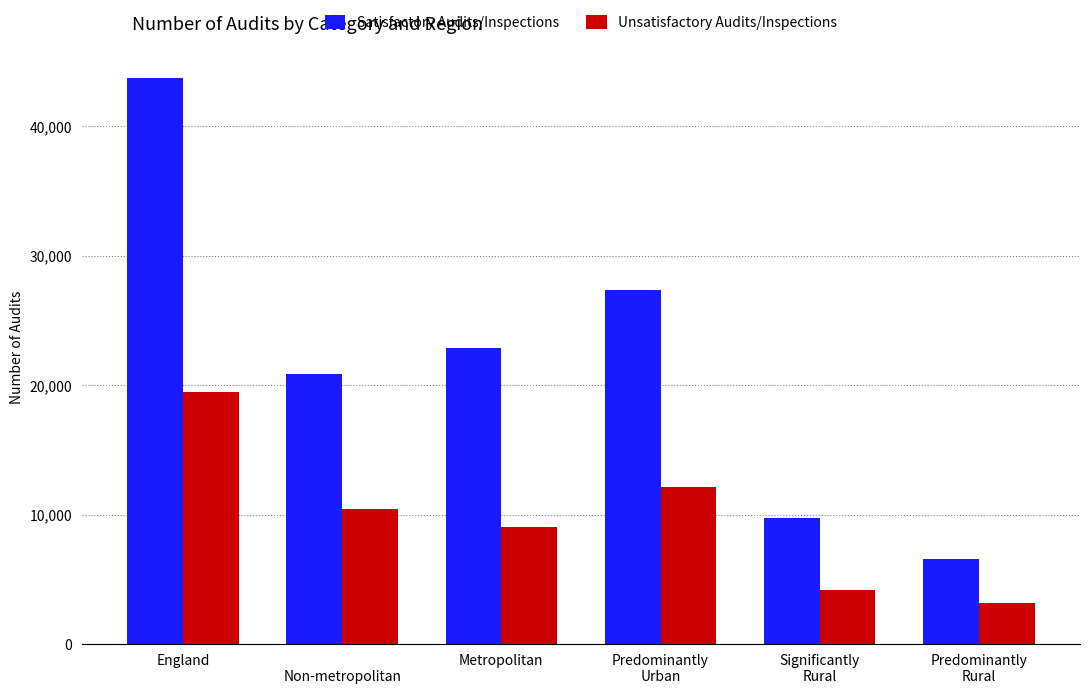

Reading left to right, what are all the values shown in this chart?

Satisfactory Audits/Inspections: 43705	20832	22873	27386	9748	6571
Unsatisfactory Audits/Inspections: 19496	10426	9070	12120	4187	3189